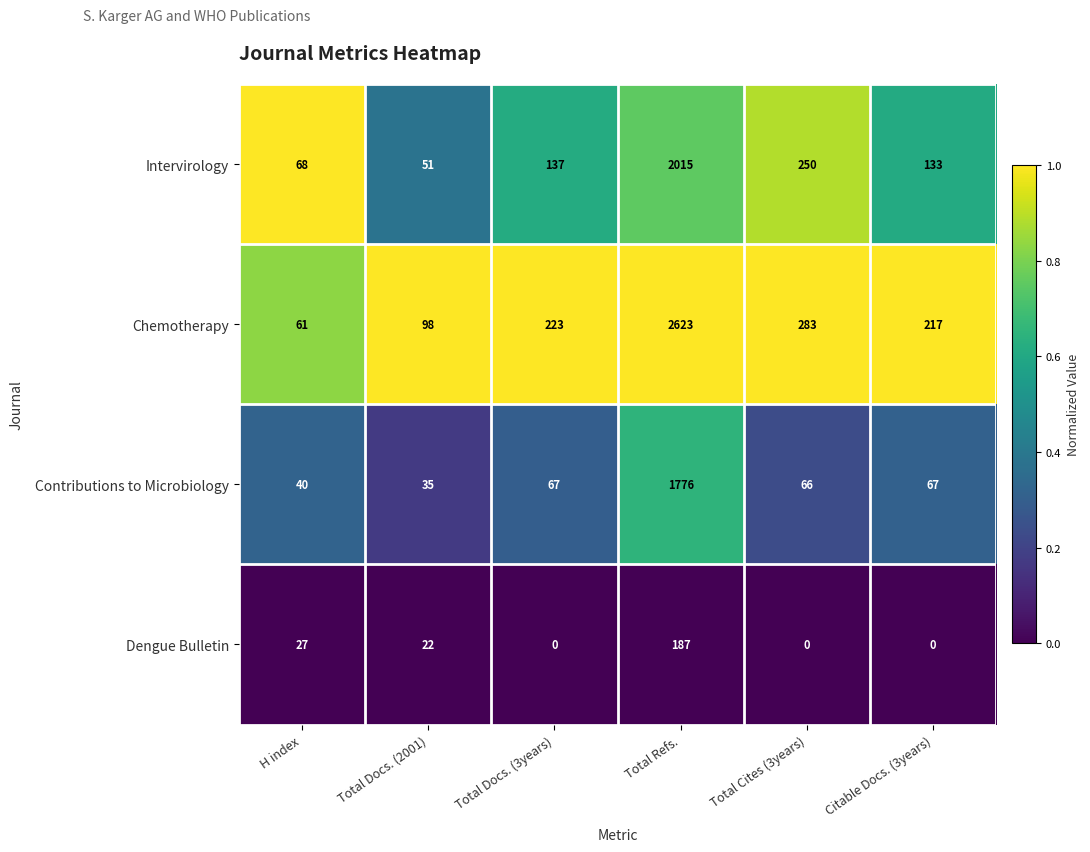

At Total Docs. (2001), list the series in order from smallest to largest.

Dengue Bulletin, Contributions to Microbiology, Intervirology, Chemotherapy